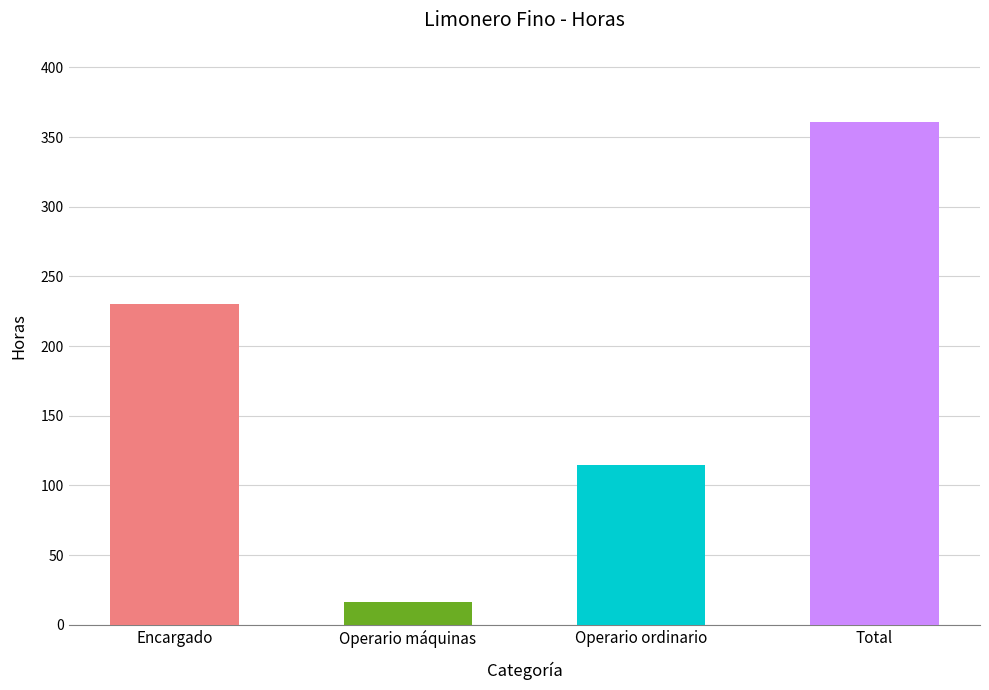

What is the difference between the second highest and second lowest values?

115.6